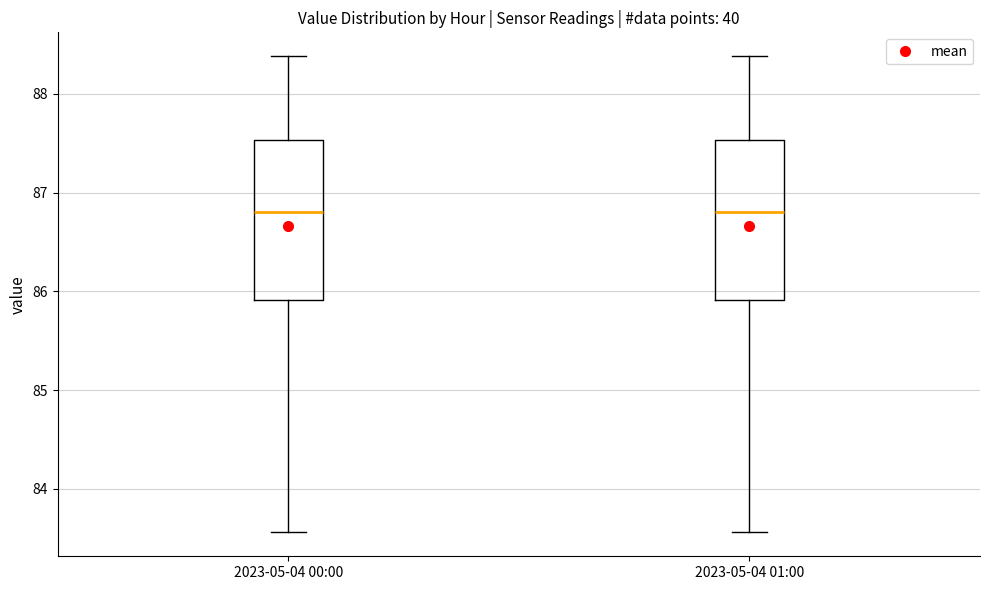

Where does the upper whisker of the box for 2023-05-04 00:00 end on the y-axis? The values are not printed on the chart, so give them approximately, as read against the axis.

88.4